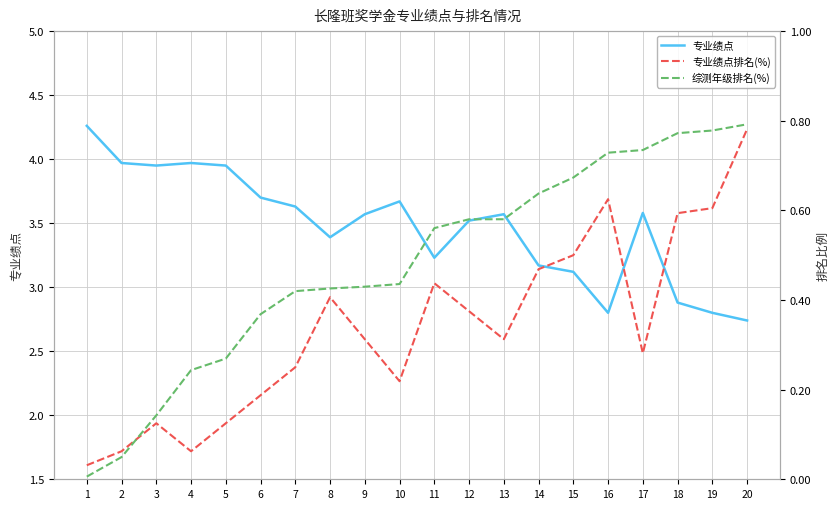

Count the number of data series in this chart.

3